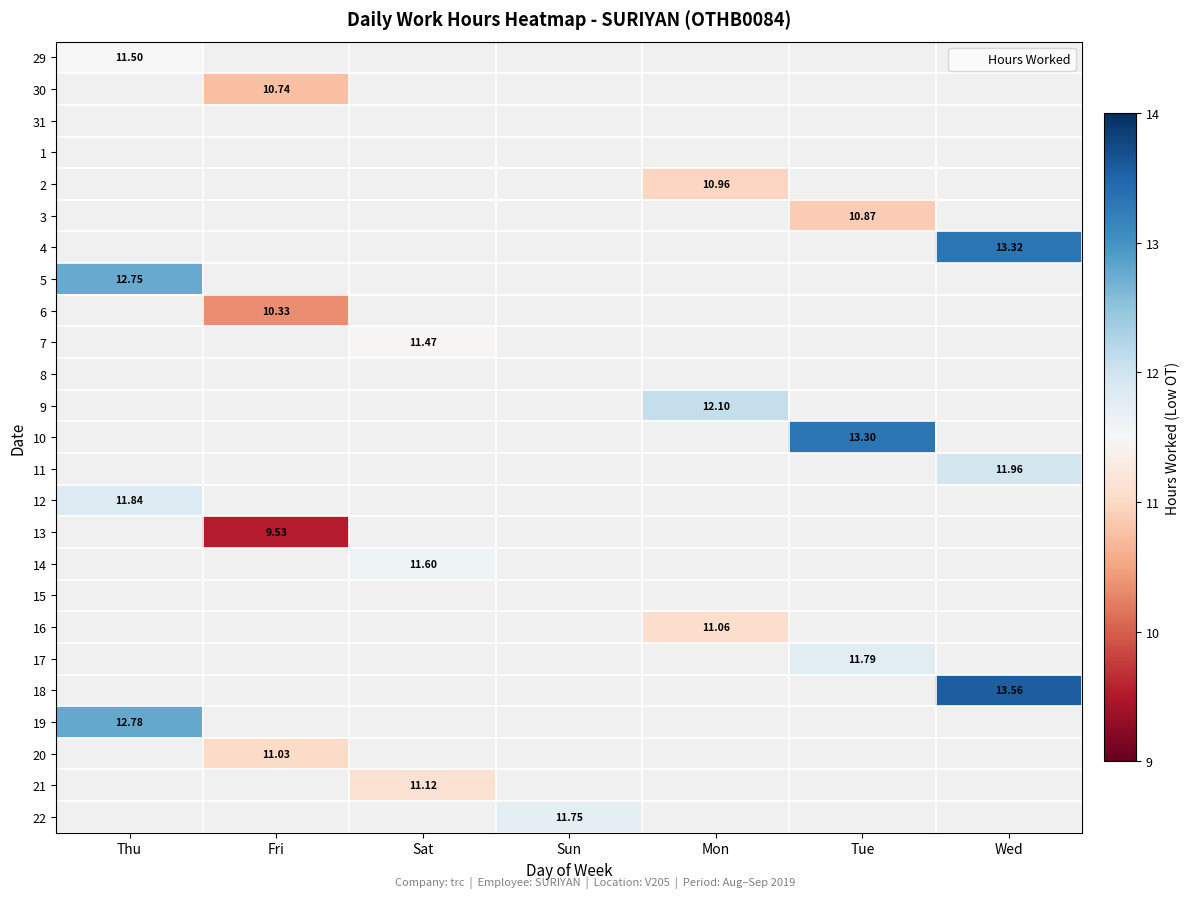

How many data points does each series have?

7